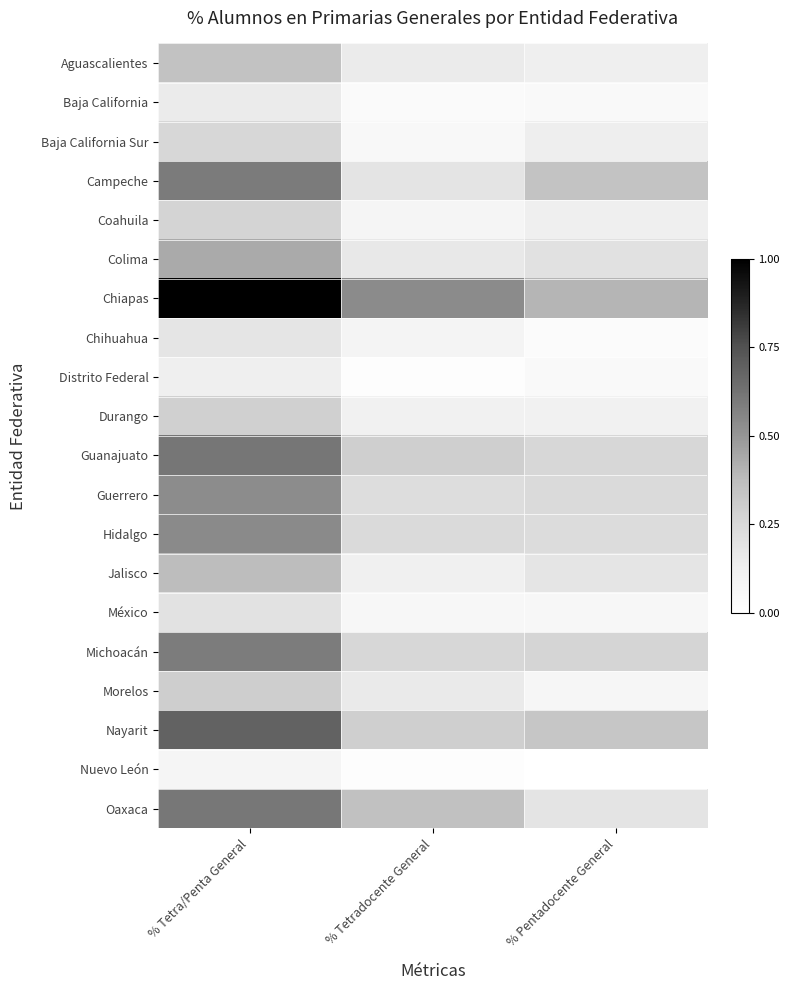

Which label corresponds to the smallest value in the chart?

% Pentadocente General